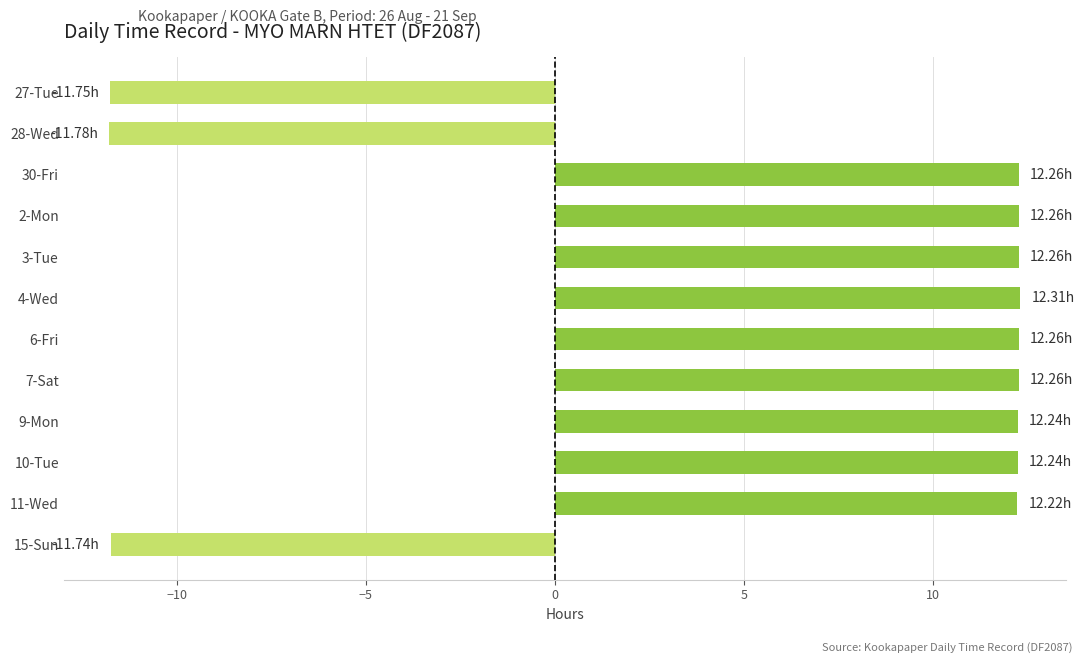

What is the sum of all values?

75.0